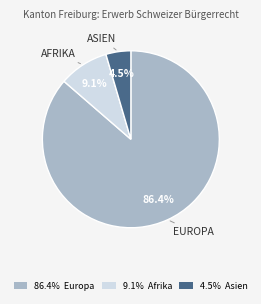

To the nearest percent, what is the average slice percentage?

33%